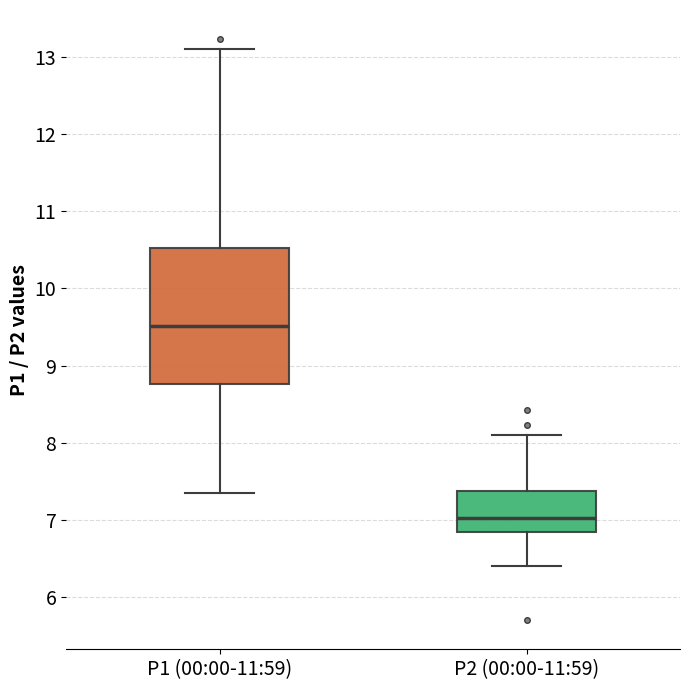

Where does the lower whisker of the box for P2 (00:00-11:59) end on the y-axis? The values are not printed on the chart, so give them approximately, as read against the axis.

6.4